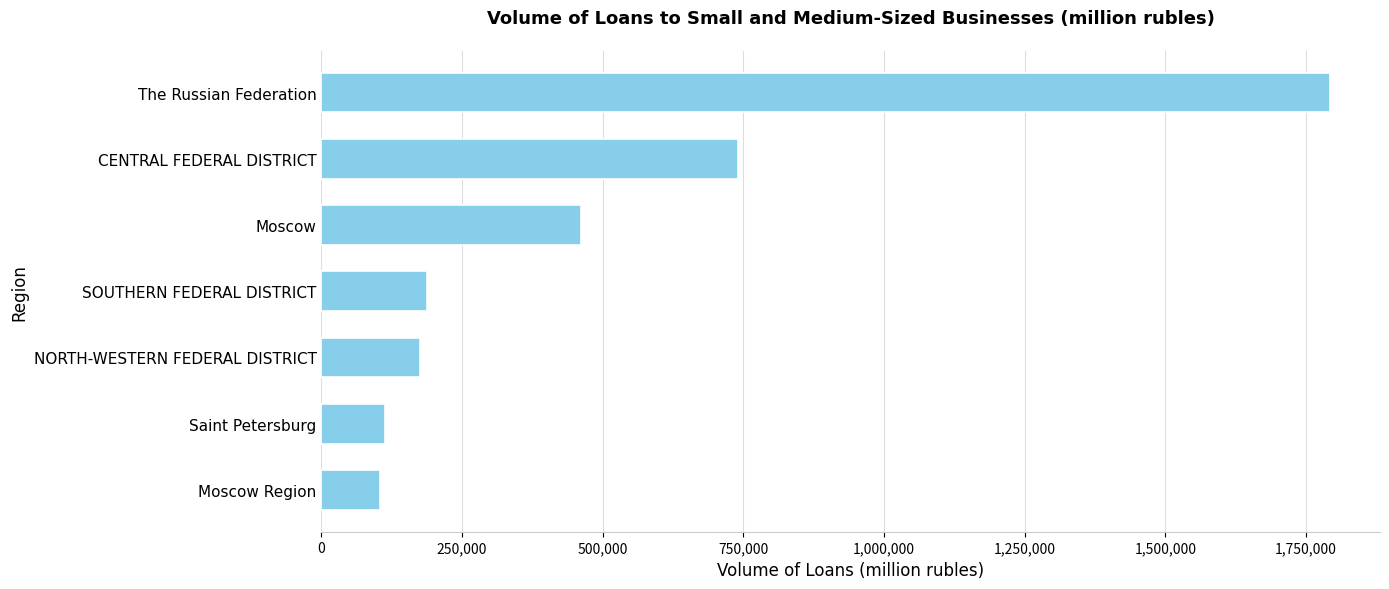

What is the sum of all values?

3572602